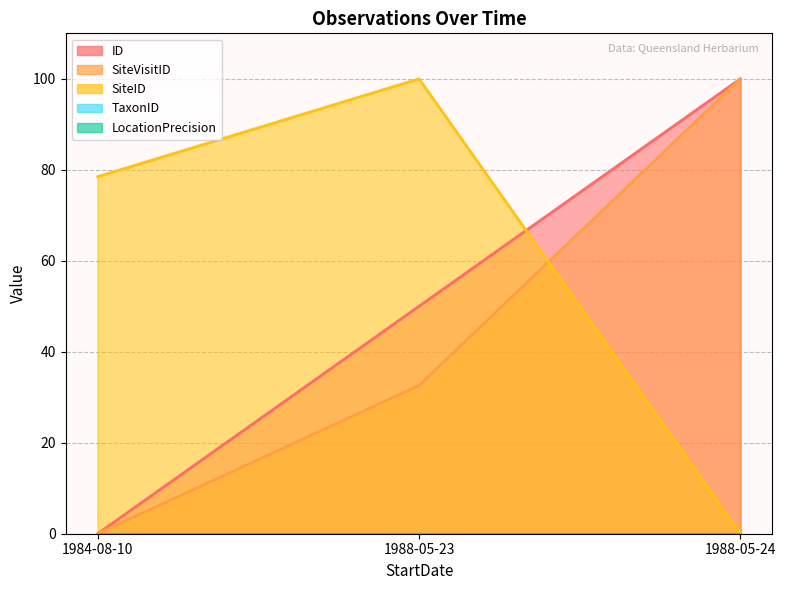

How many ID values are between 0 and 100?

3